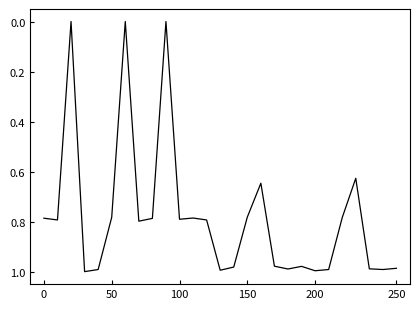

The chart shows a value of 1.6 at 200. True or false?

False